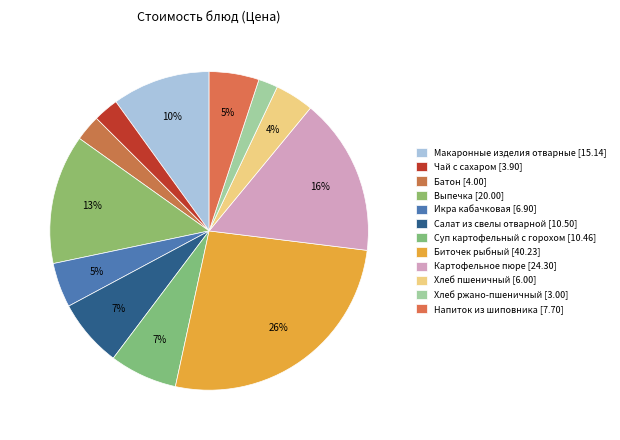

True or false: Биточек рыбный accounts for 26% of the total.

True